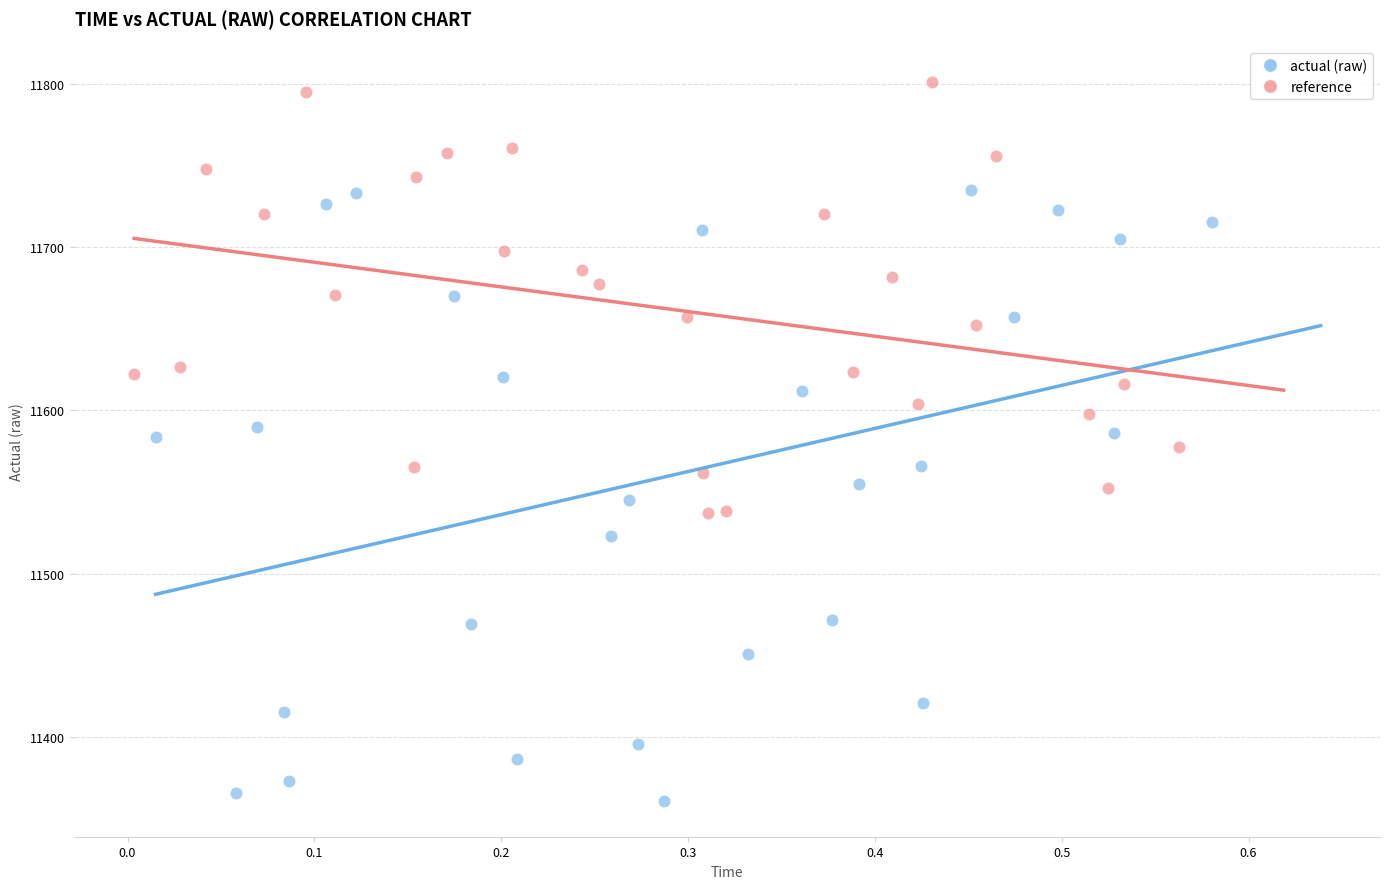

Which series reaches the minimum Y coordinate?

actual (raw)